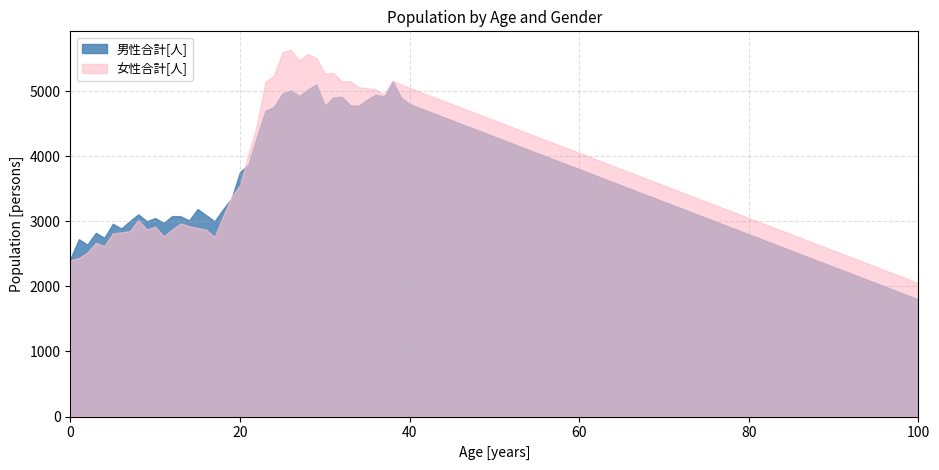

What is the highest value of the 男性合計[人] series?

5150